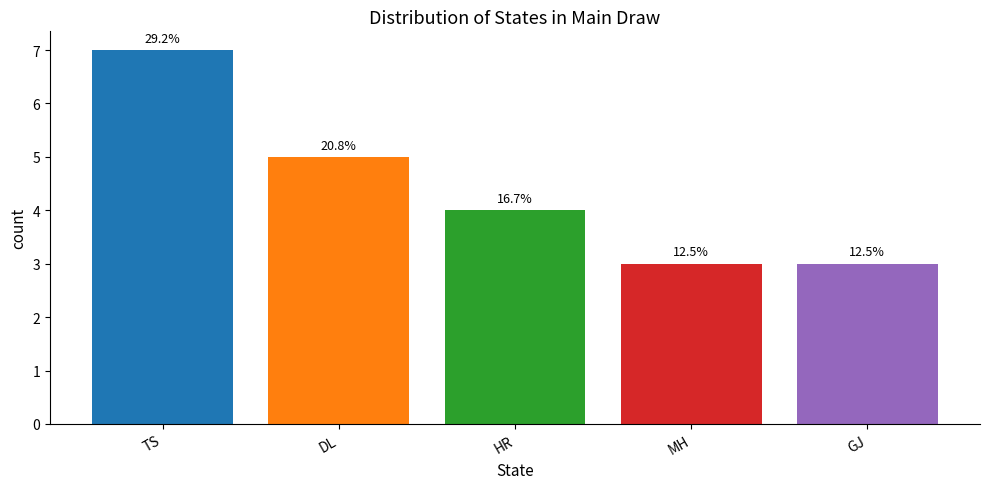

Rank the categories by value from highest to lowest.

TS, DL, HR, MH, GJ